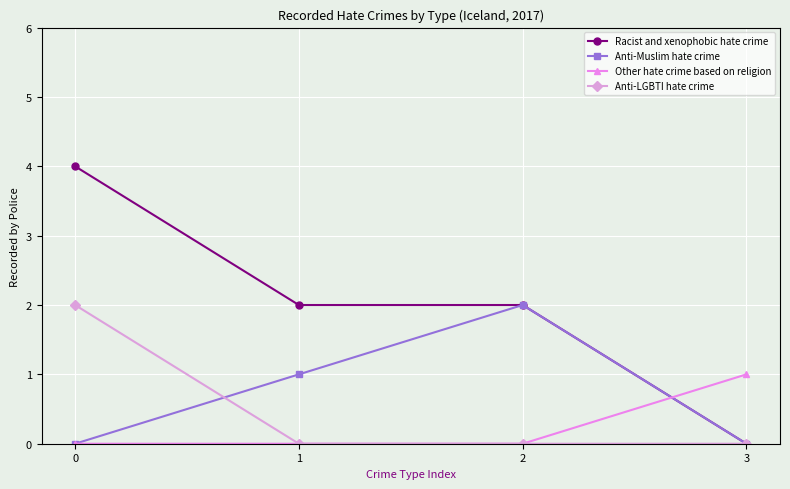

Reading right to left, list all the values displayed in this chart.

Racist and xenophobic hate crime: 0	2	2	4
Anti-Muslim hate crime: 0	2	1	0
Other hate crime based on religion: 1	0	0	0
Anti-LGBTI hate crime: 0	0	0	2